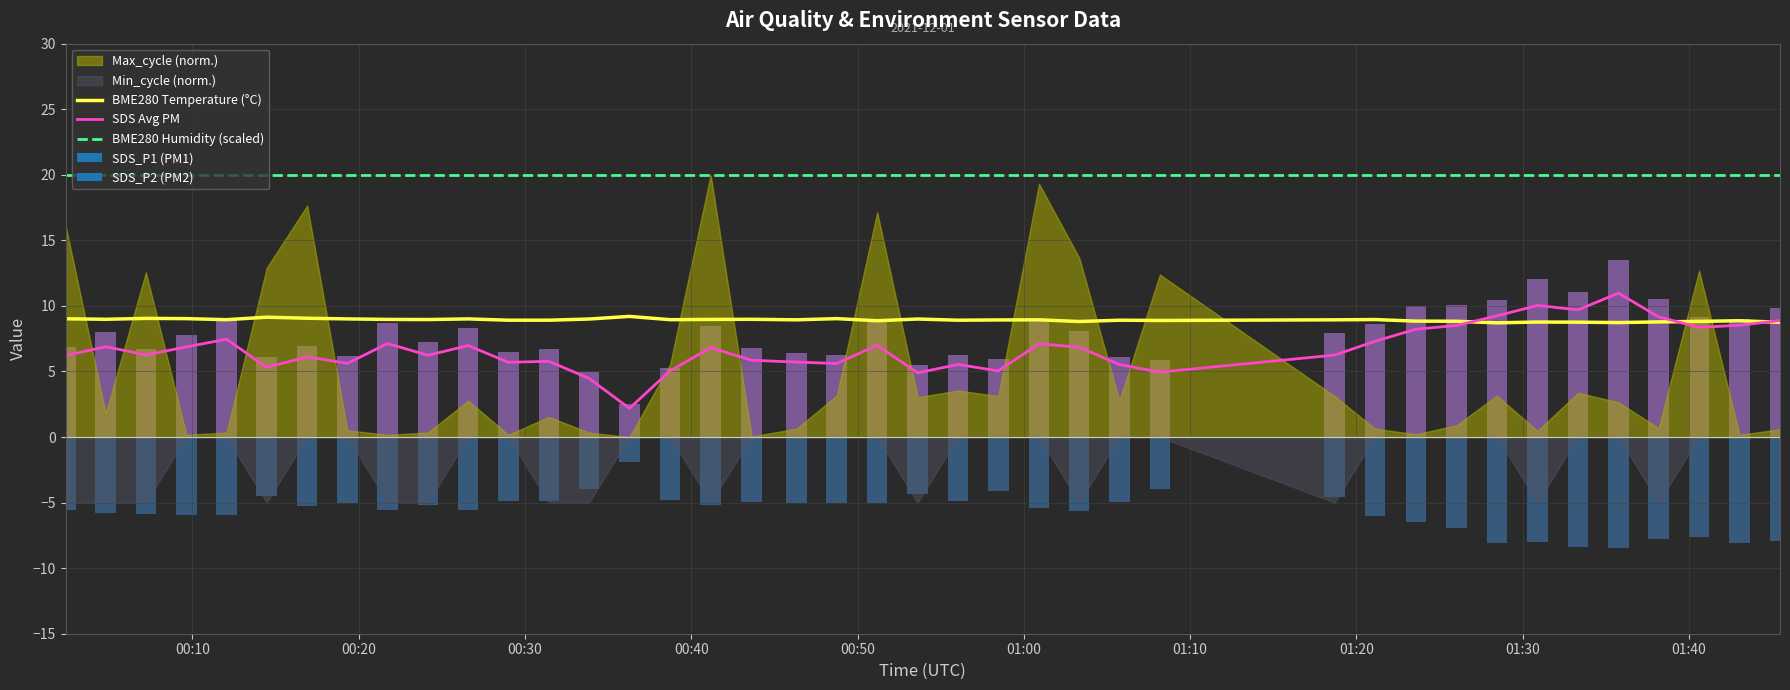

How many groups of bars are there?

40